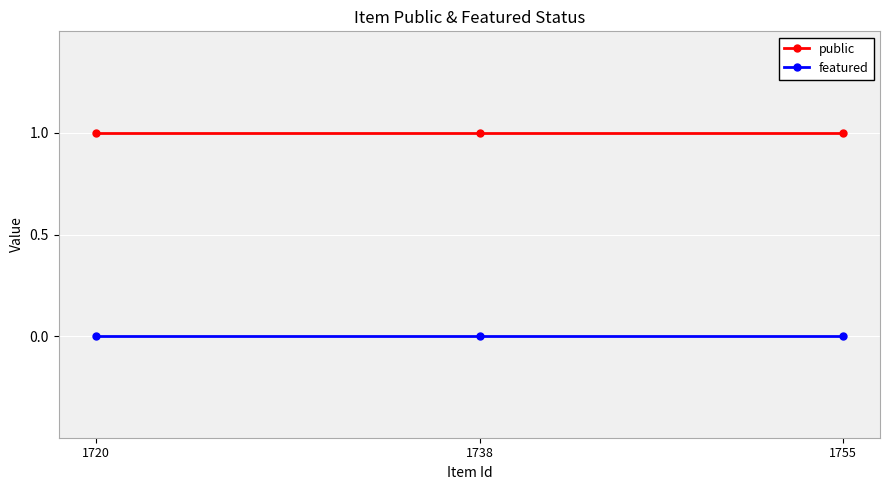

At which category does the chart reach its peak across all series?

1755